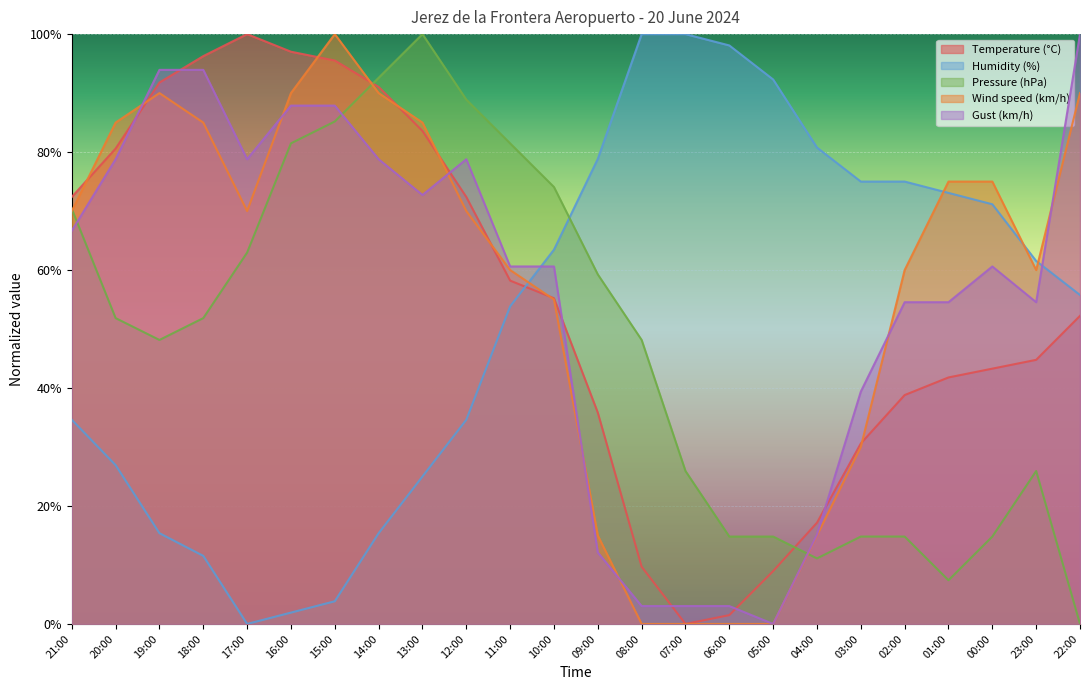

Rank the series at 09:00 from lowest to highest value.

Gust (km/h), Wind speed (km/h), Temperature (°C), Pressure (hPa), Humidity (%)